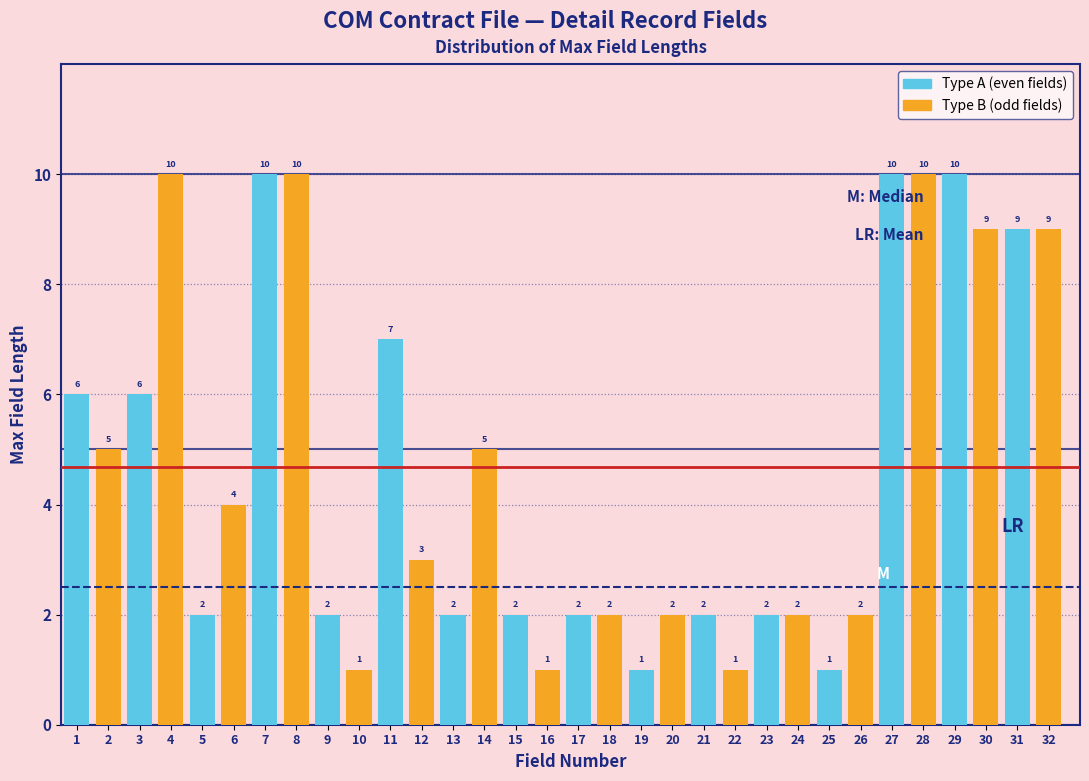

What is the maximum value shown in the chart?

10